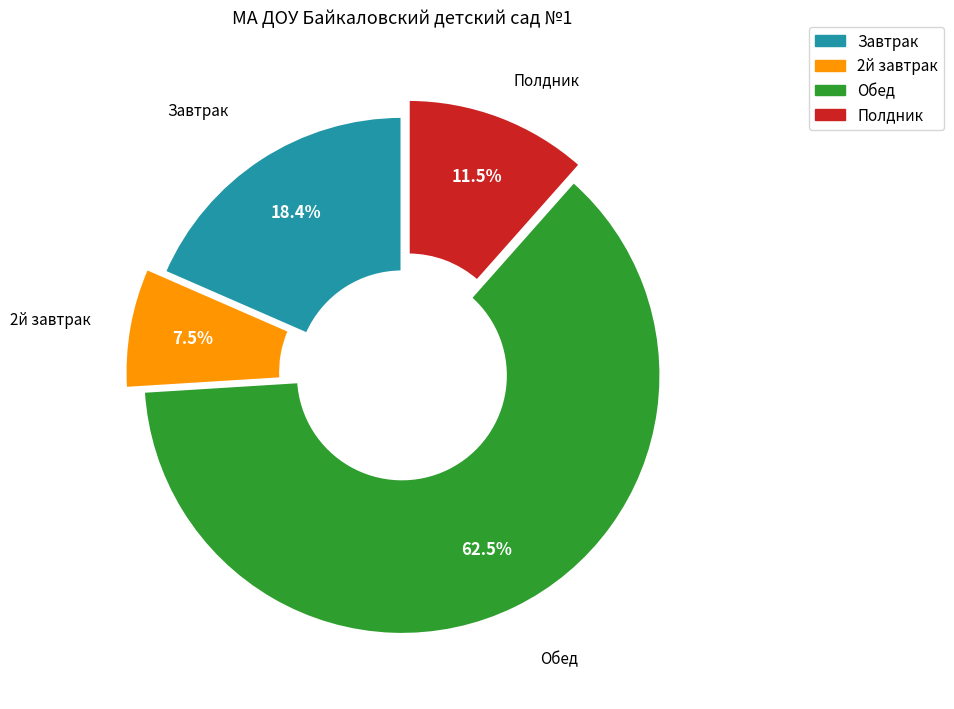

To the nearest percent, what is the difference between the largest and smallest slice percentages?

55%